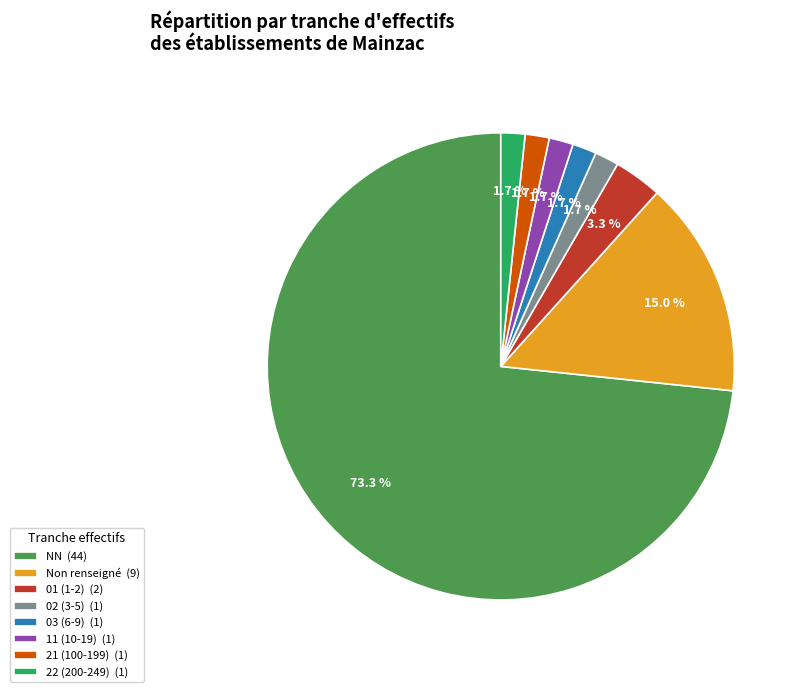

What is the largest slice in the pie chart?

NN (44)